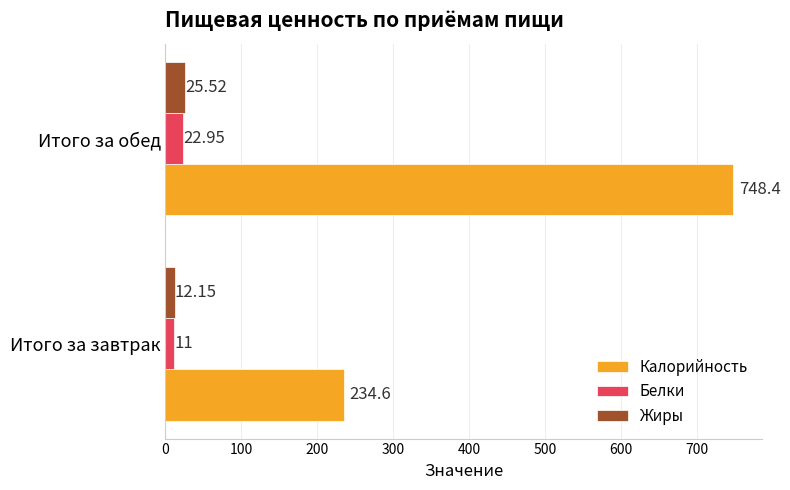

What is the difference between the maximum and minimum values in the Жиры series?

13.4